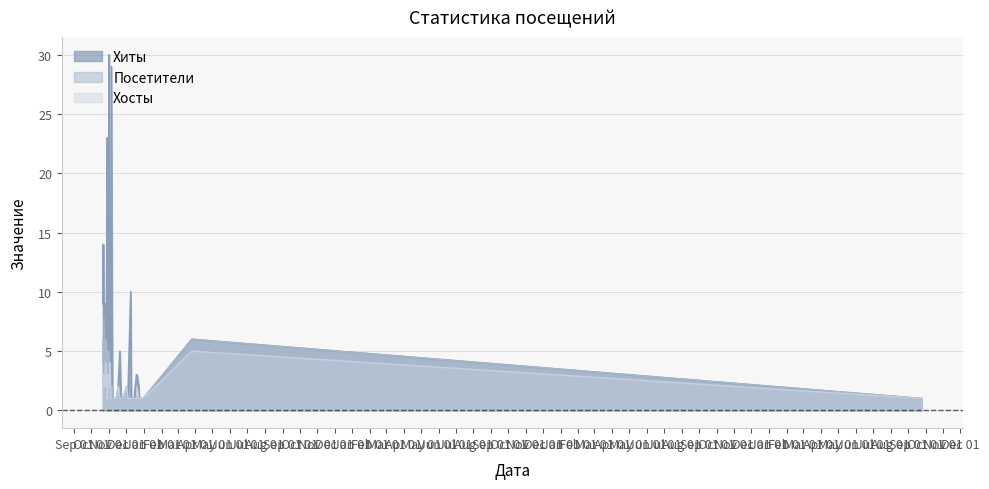

List the series in order of their peak value, lowest first.

Хосты, Посетители, Хиты